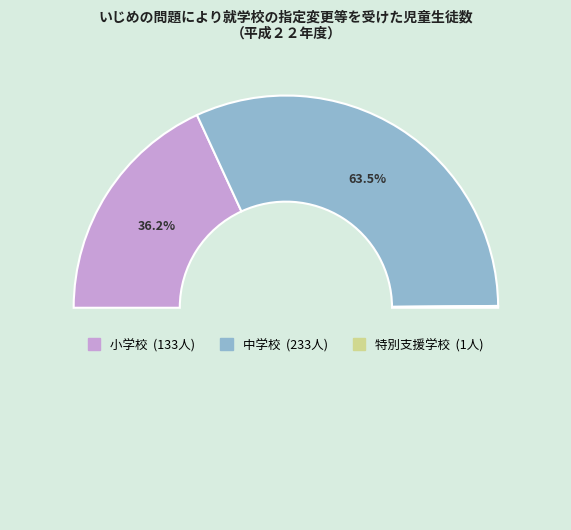

Does any single category account for the majority?

Yes